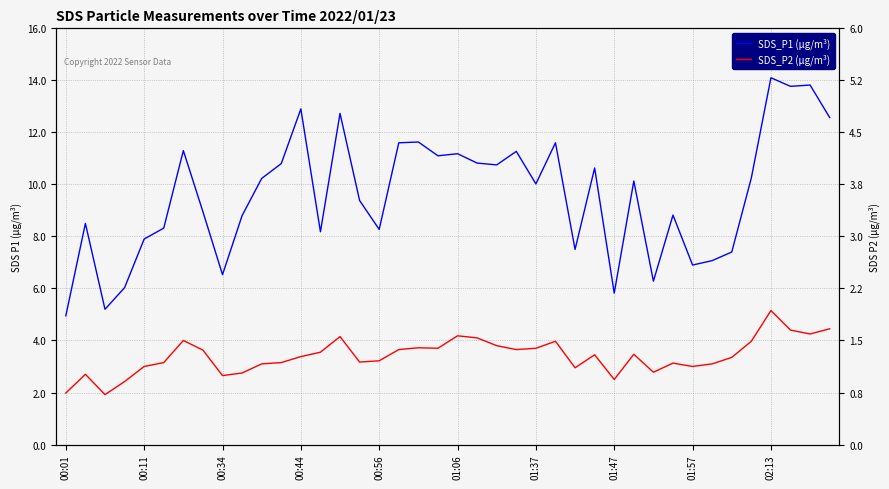

How many lines are shown in the chart?

2